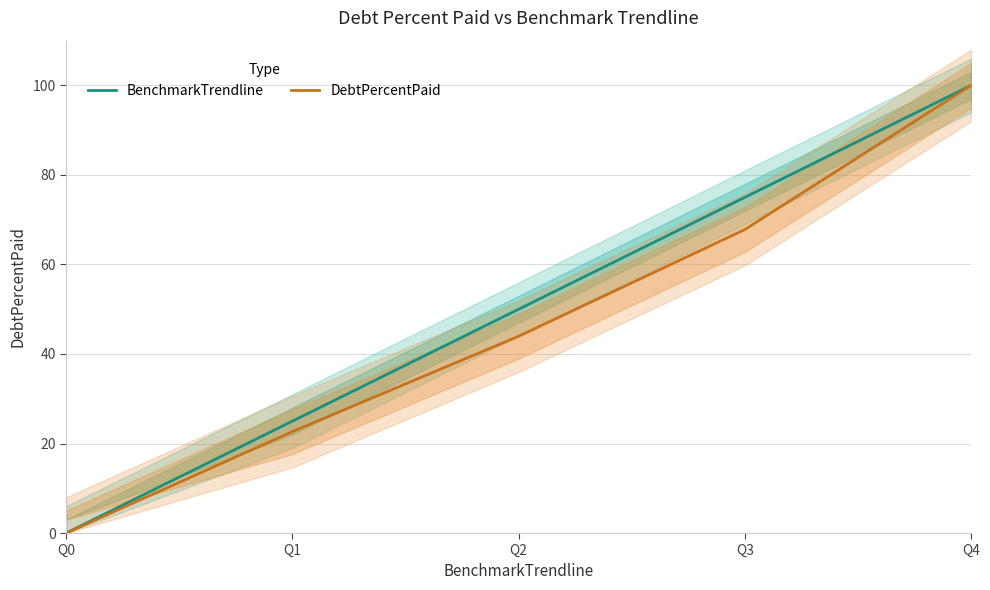

At how many categories does at least one series exceed 93?

1